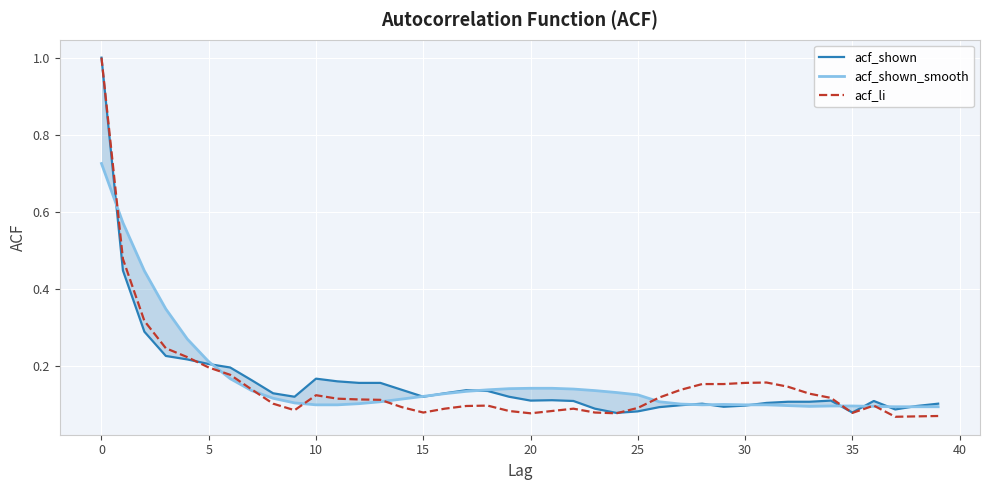

In acf_li, how many points are lower than both neighbors (excluding endpoints)?

6